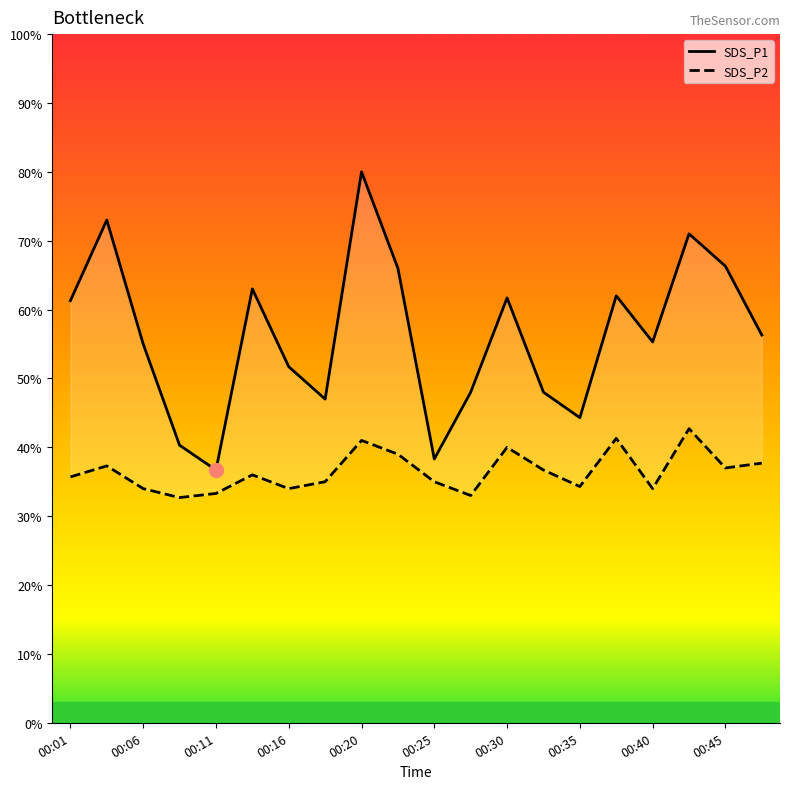

Reading left to right, what are all the values shown in this chart?

SDS_P1: 6.1	7.3	5.5	4.0	3.7	6.3	5.2	4.7	8.0	6.6	3.8	4.8	6.2	4.8	4.4	6.2	5.5	7.1	6.6	5.6
SDS_P2: 3.6	3.7	3.4	3.3	3.3	3.6	3.4	3.5	4.1	3.9	3.5	3.3	4.0	3.7	3.4	4.1	3.4	4.3	3.7	3.8